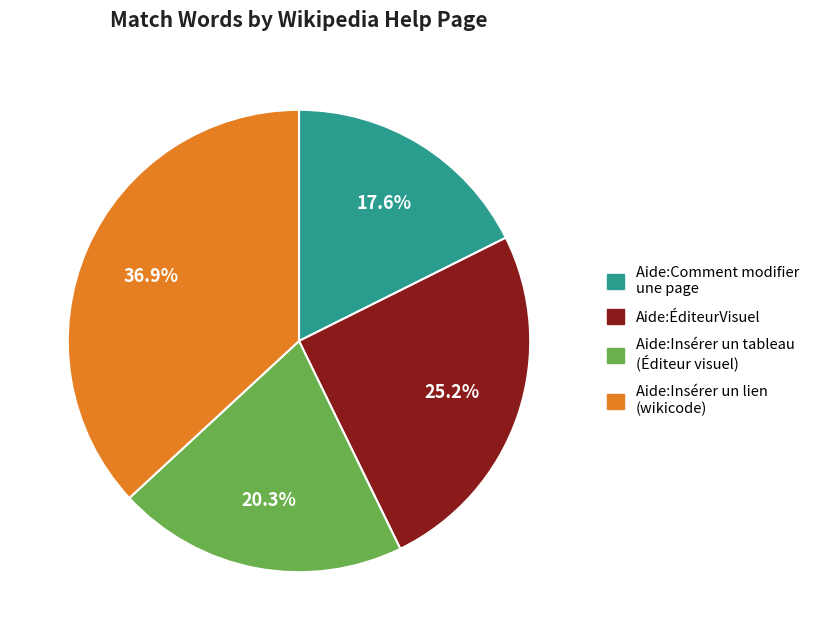

Rank the categories by value from highest to lowest.

Aide:Insérer un lien (wikicode), Aide:ÉditeurVisuel, Aide:Insérer un tableau (Éditeur visuel), Aide:Comment modifier une page